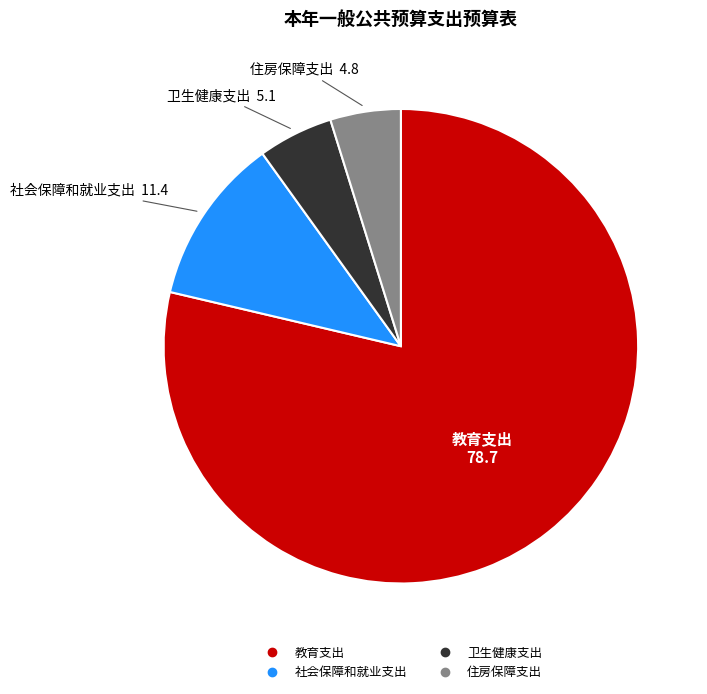

The 住房保障支出 slice represents 14% of the pie. True or false?

False